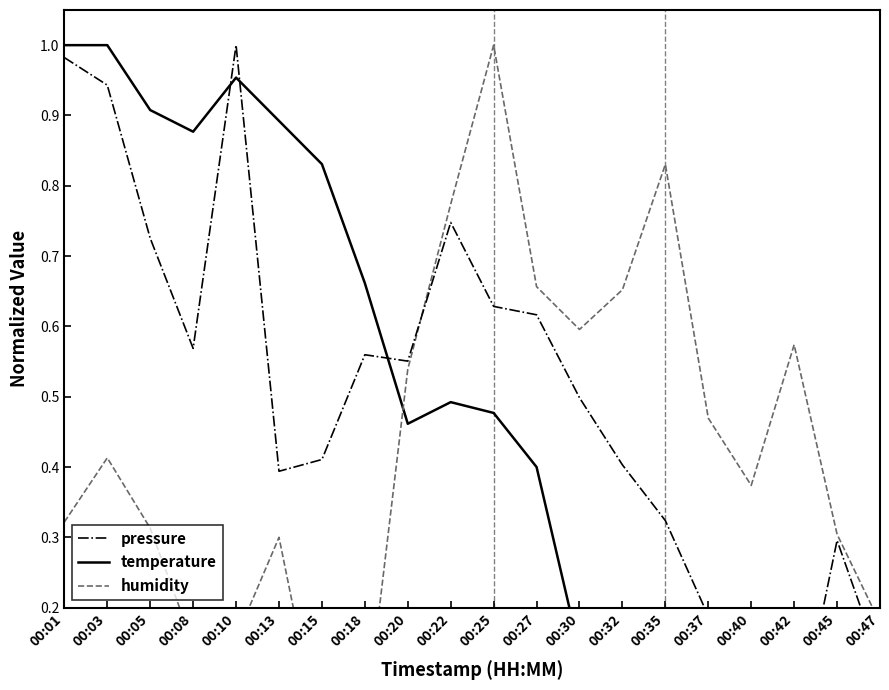

At how many categories does at least one series exceed 0?

20